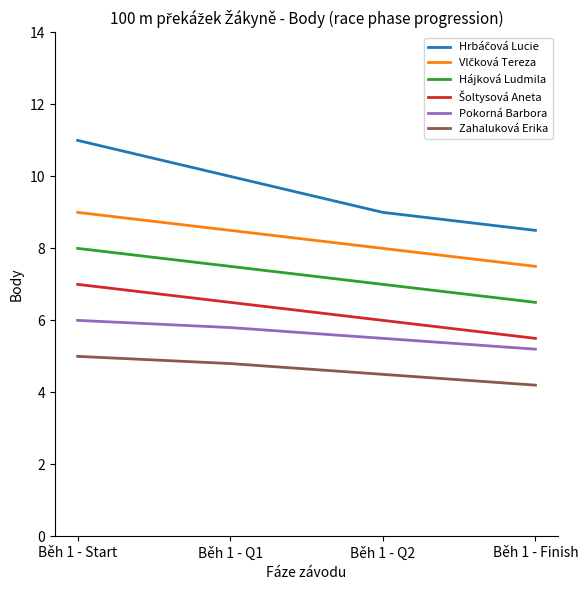

True or false: Zahaluková Erika has a value of 8.2 at Běh 1 - Q1.

False